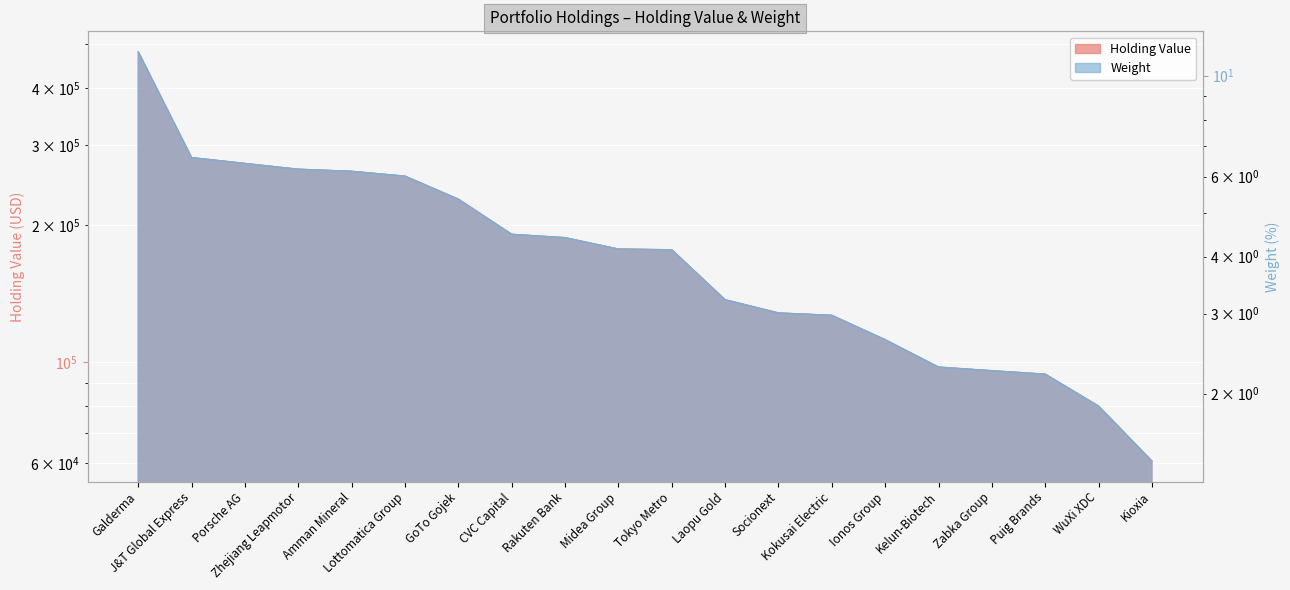

What is the total value across all series at CVC Capital?

191014.8